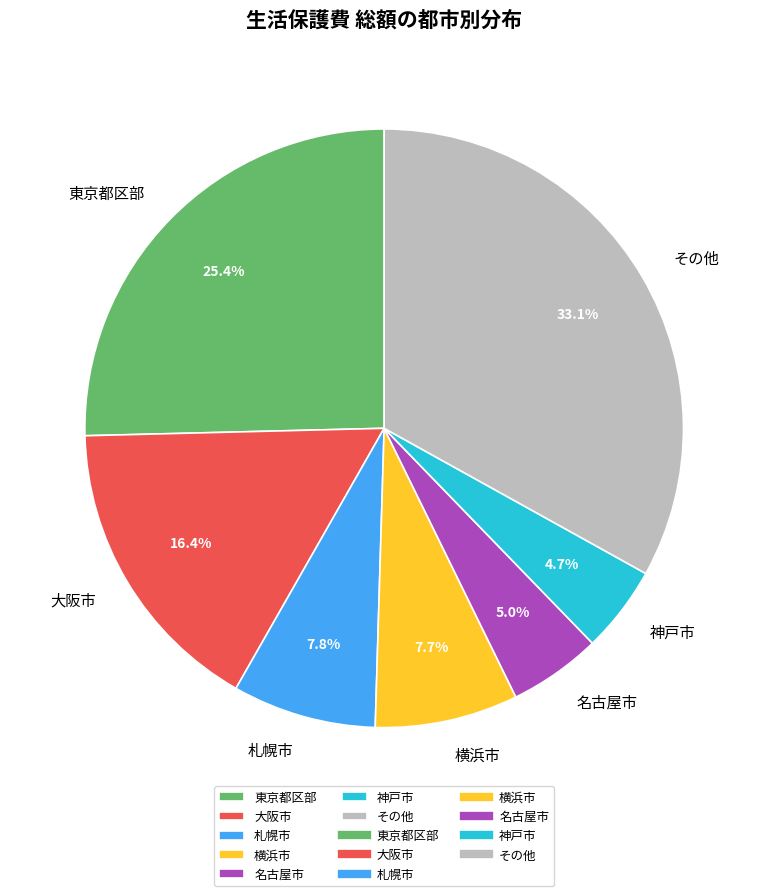

What is the largest slice in the pie chart?

その他